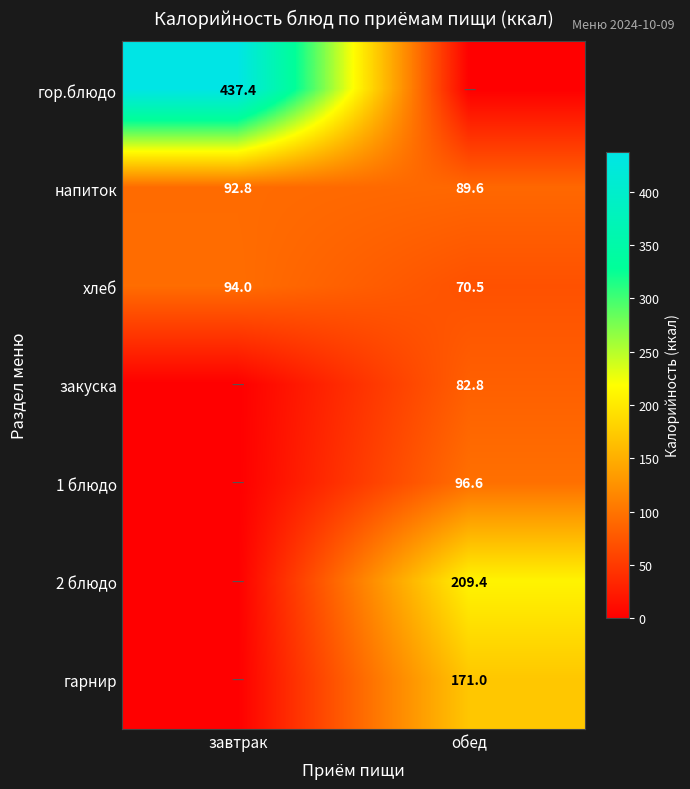

Where does the напиток series first go above 92?

завтрак